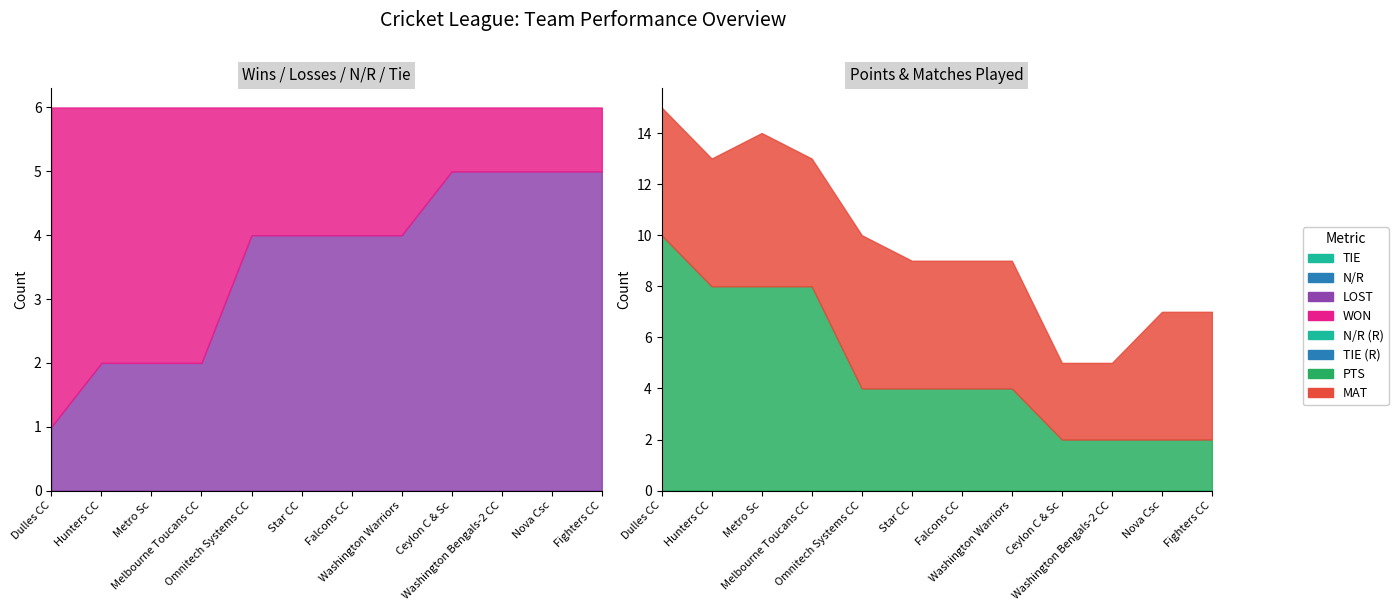

Reading left to right, list all the values displayed in this chart.

WON: 5	4	4	4	2	2	2	2	1	1	1	1
LOST: 1	2	2	2	4	4	4	4	5	5	5	5
PTS: 10	8	8	8	4	4	4	4	2	2	2	2
MAT: 5	5	6	5	6	5	5	5	3	3	5	5
N/R: 0	0	0	0	0	0	0	0	0	0	0	0
TIE: 0	0	0	0	0	0	0	0	0	0	0	0